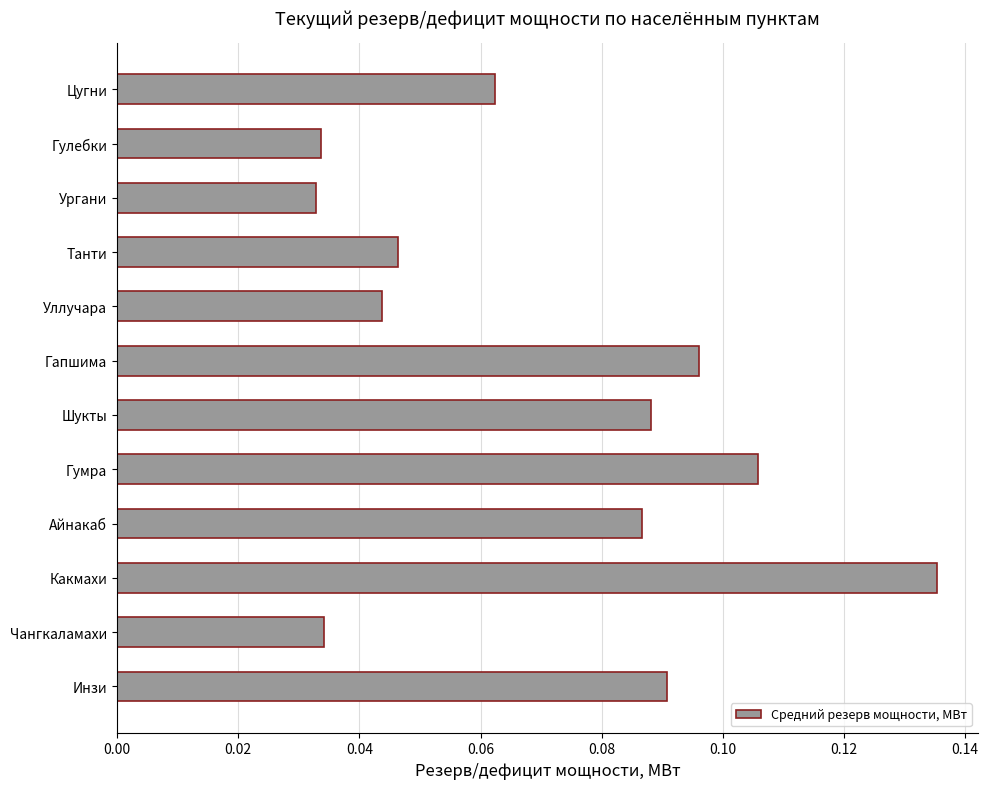

Between Танти and Какмахи, which is larger?

Какмахи